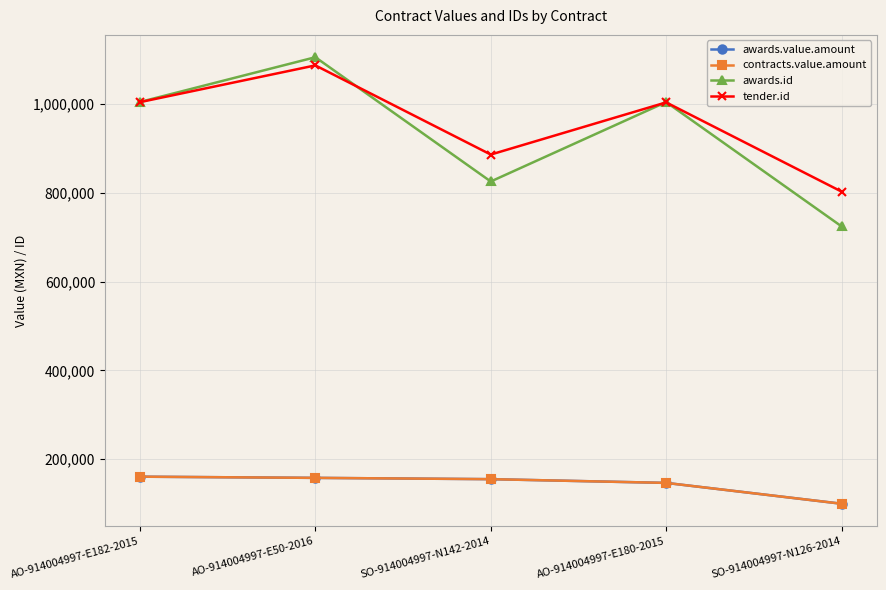

True or false: awards.value.amount has a value of 99541.4 at SO-914004997-N126-2014.

True